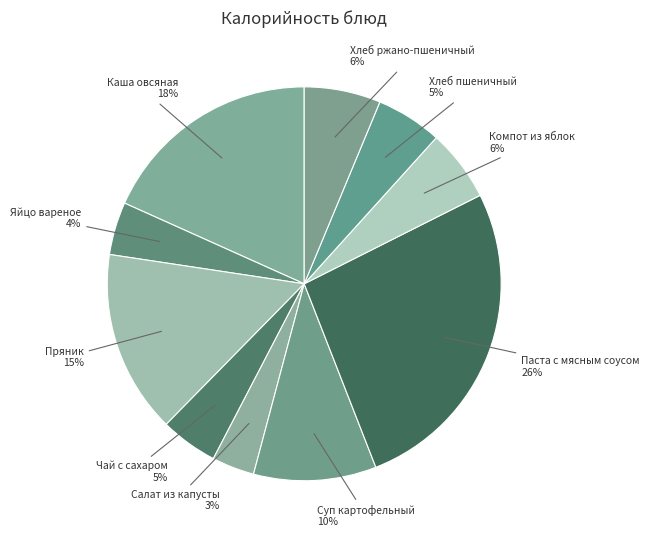

To the nearest percent, what percentage of the pie is Хлеб ржано-пшеничный?

6%